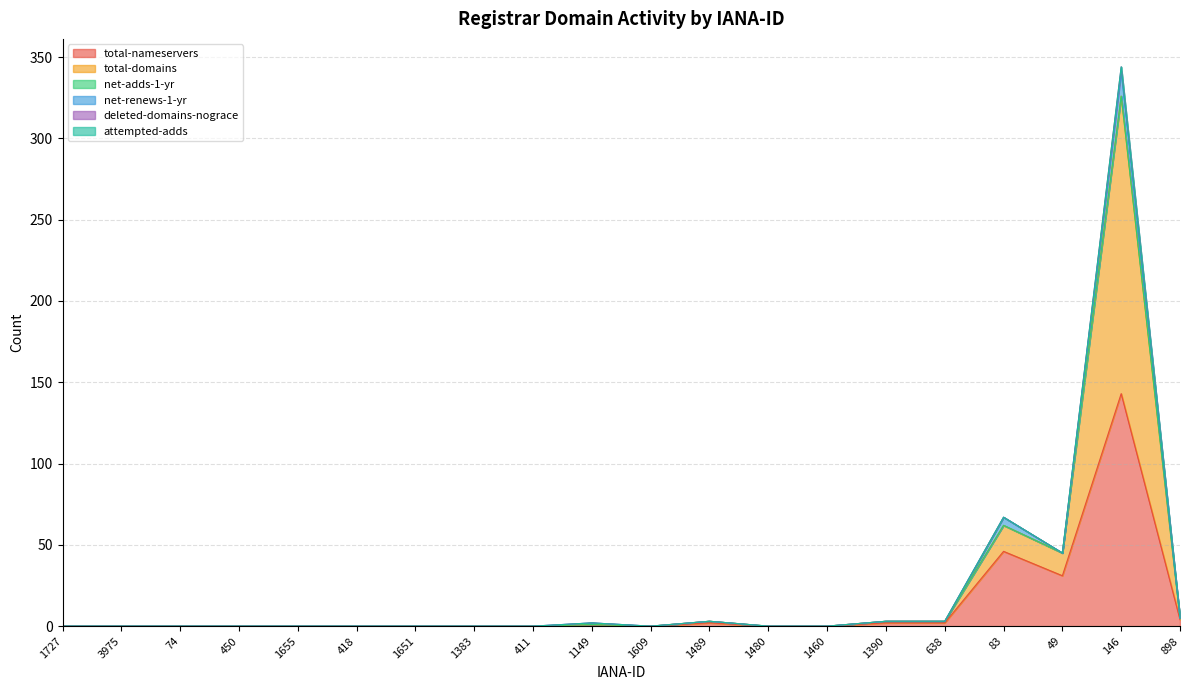

What is the label of the 13th point from the right?

1383